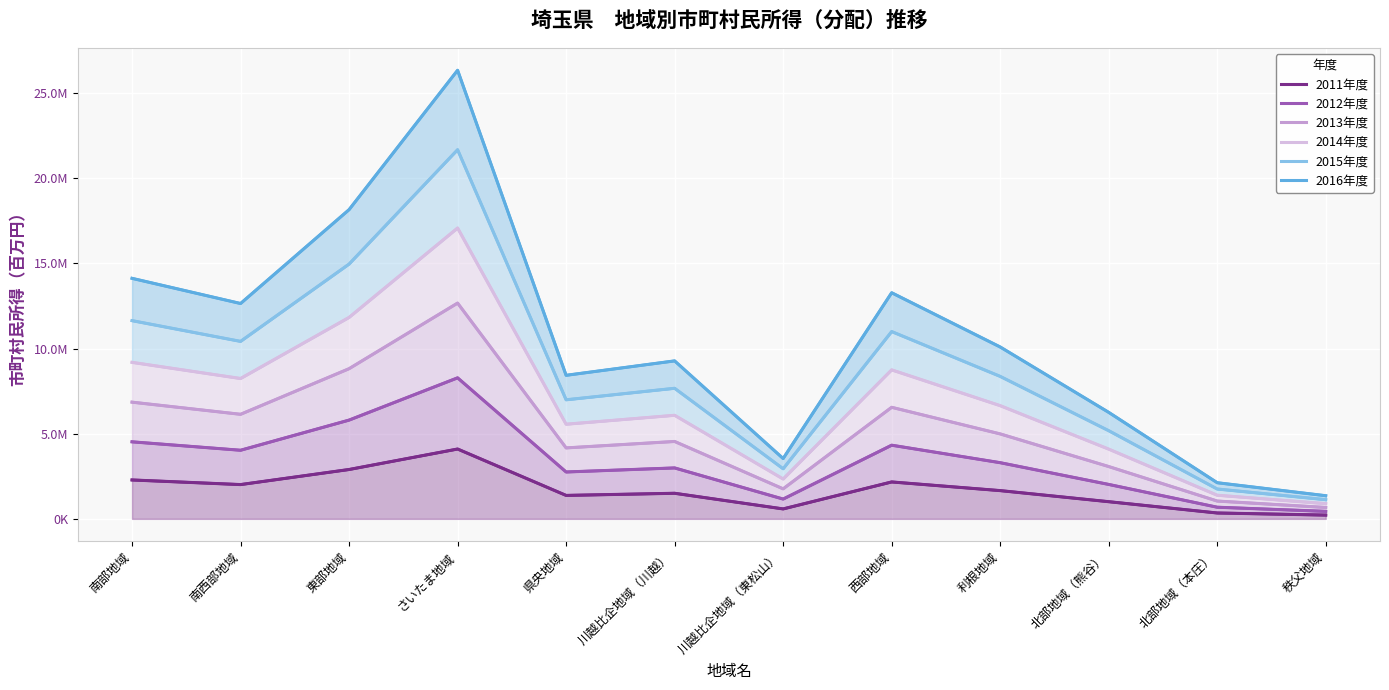

Reading left to right, list all the values displayed in this chart.

2011年度: 2284042	2013079	2898242	4100573	1377185	1502752	584385	2167611	1659189	1008621	345329	222446
2012年度: 4523151	4028262	5798454	8279193	2752478	2990347	1163166	4324511	3298280	2021563	684054	440881
2013年度: 6851419	6138951	8816514	12667376	4165911	4543769	1762972	6549004	4987734	3071625	1045983	668850
2014年度: 9187909	8239664	11825050	17073744	5556261	6079838	2339982	8745928	6646096	4094777	1387553	893955
2015年度: 11636817	10419172	14957393	21671202	6990035	7665456	2940556	10995070	8364084	5176578	1752640	1126780
2016年度: 14120610	12642452	18152713	26334786	8427789	9273912	3541741	13274761	10090650	6252811	2122243	1359223